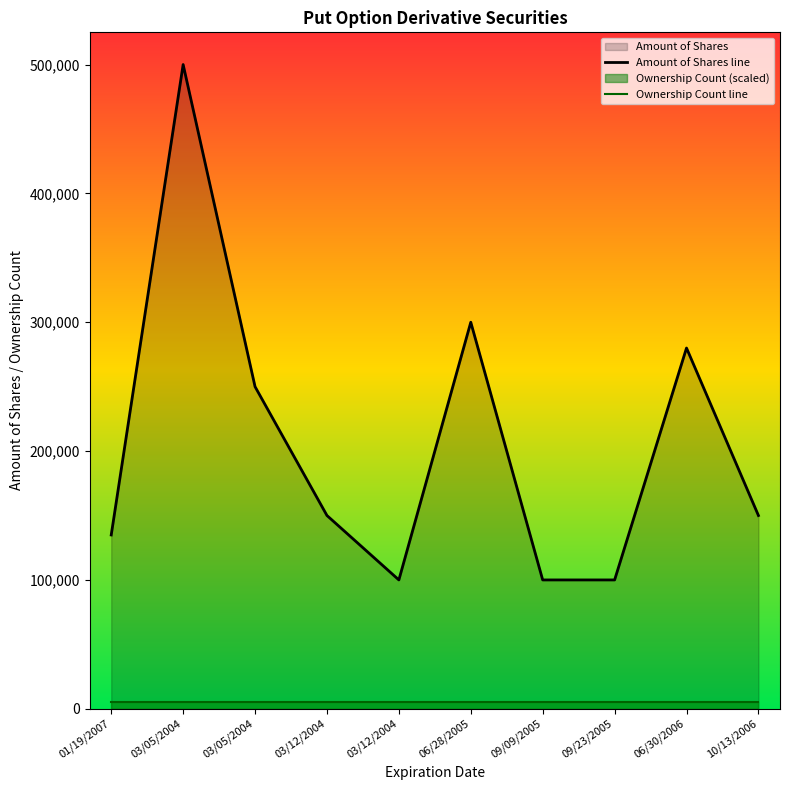

Which label corresponds to the largest value in the chart?

03/05/2004